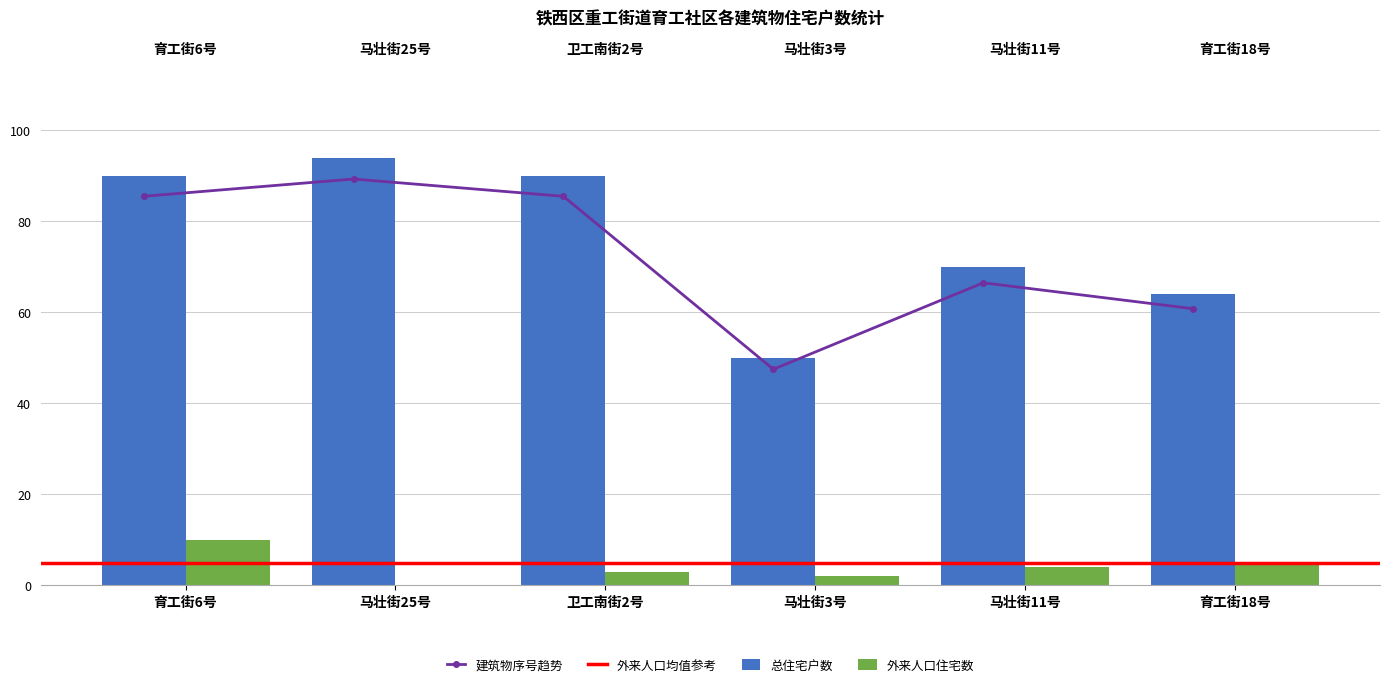

What is the difference between the highest and lowest values at 马壮街25号?

89.3